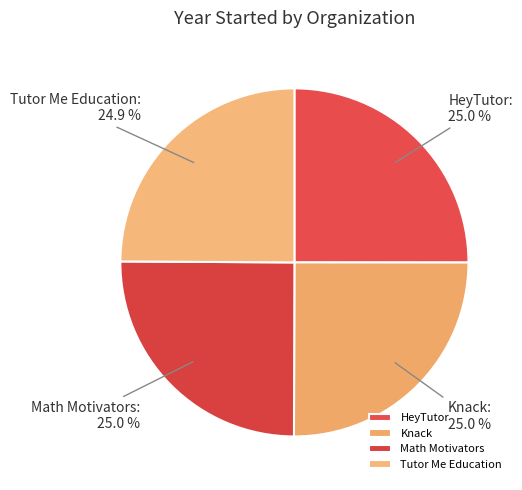

How many slices are in this pie chart?

4